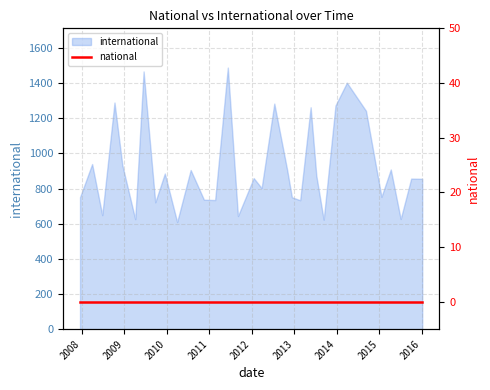

What is the sum of all values?

29404